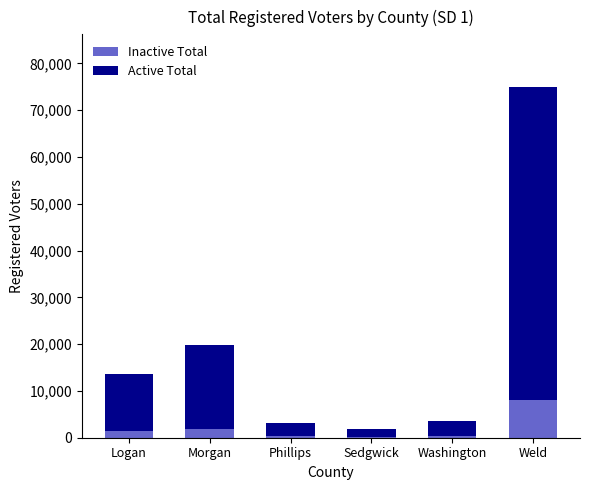

At which category is the sum across all series the highest?

Weld